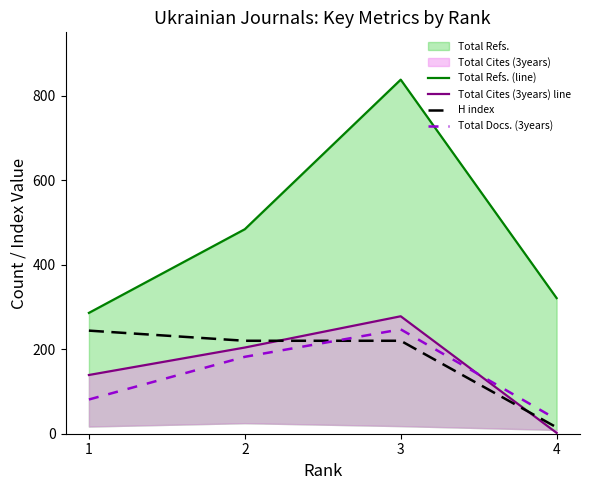

At which category is the sum across all series the highest?

3